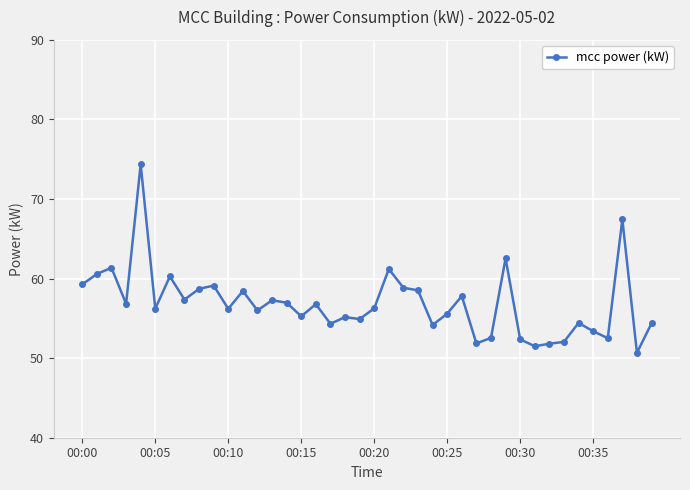

Is this an area chart (filled region under the line)?

No